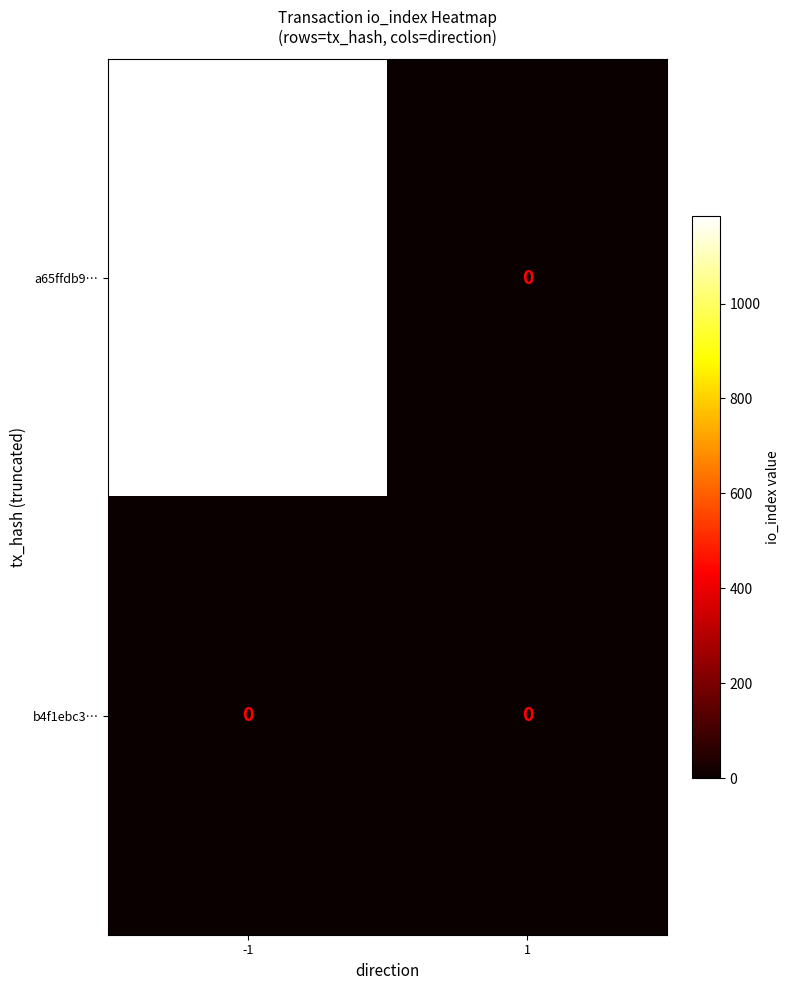

Reading left to right, extract all data points from this chart.

a65ffdb9…: -1=1185	1=0
b4f1ebc3…: -1=0	1=0